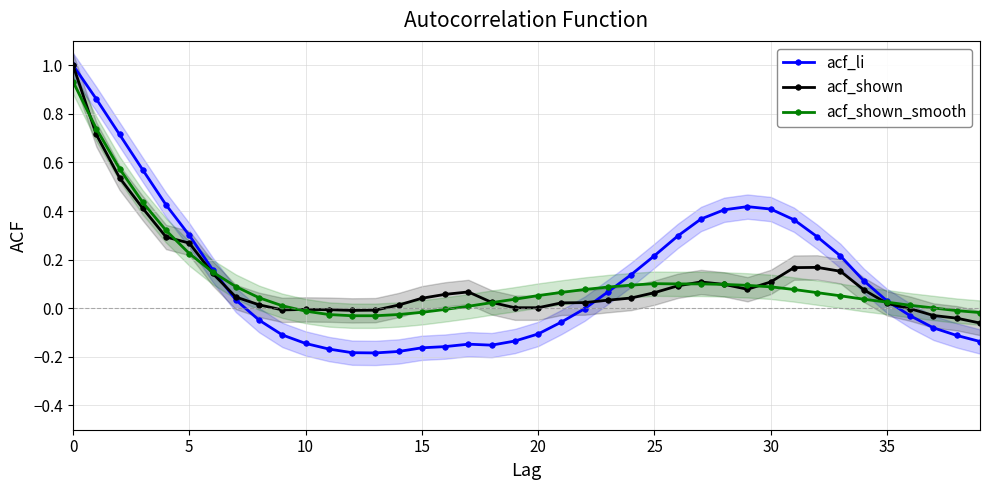

Between 9 and 10, which series saw the biggest shift?

acf_li